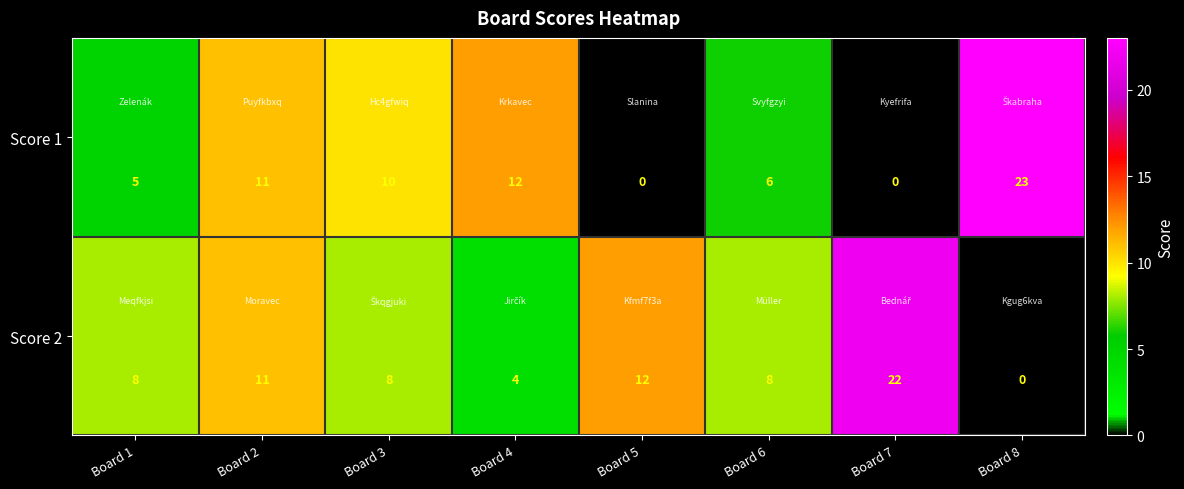

What value does the Score 2 series have at Board 5, to the nearest 5?

10